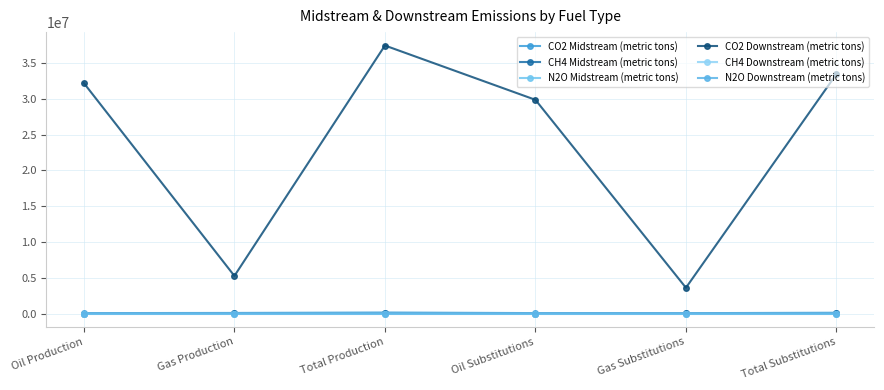

What is the difference between the N2O Downstream (metric tons) values at Oil Production and Oil Substitutions?

20.9